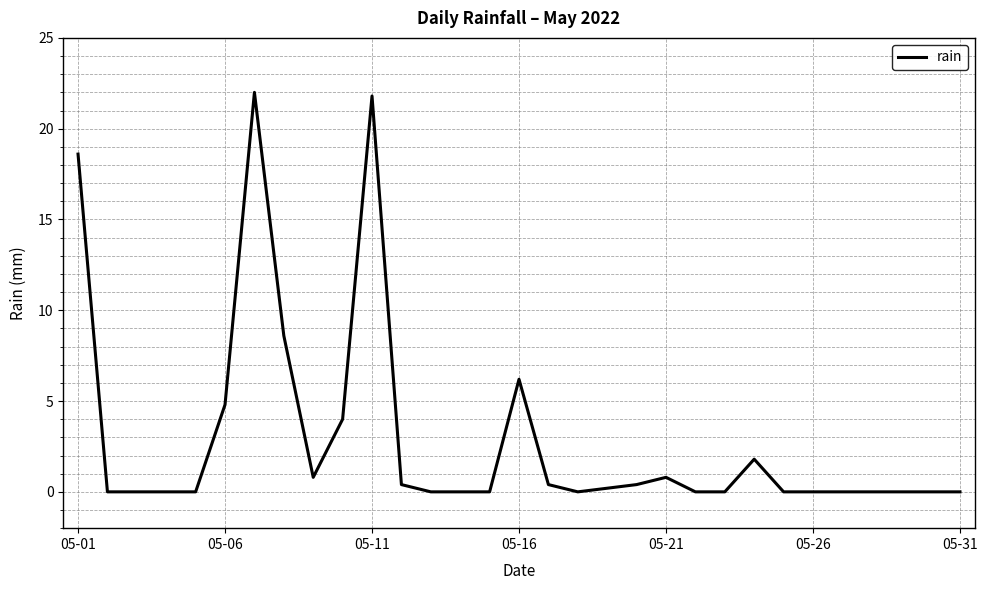

What is the maximum value shown in the chart?

22.0